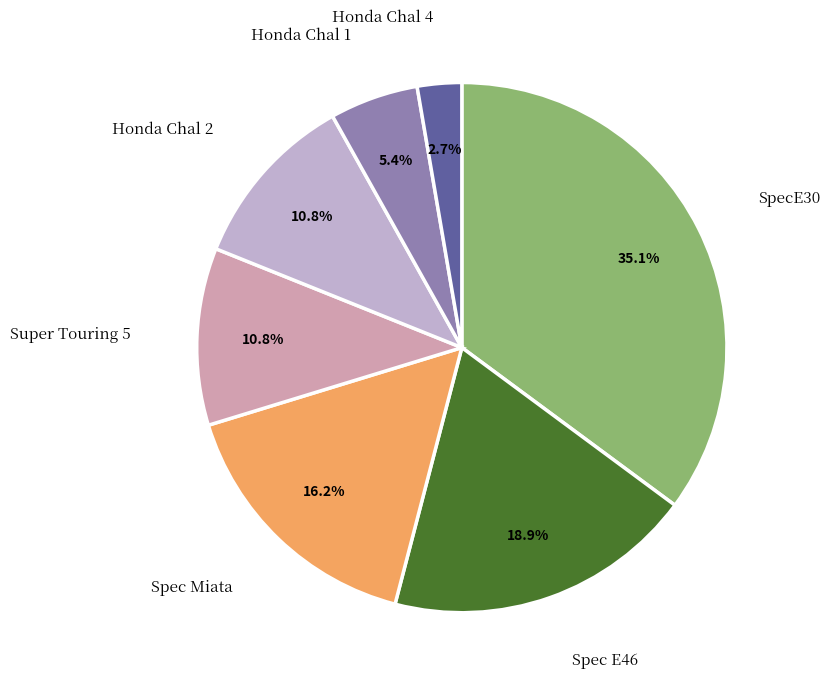

Does Super Touring 5 represent more than half of the total?

No